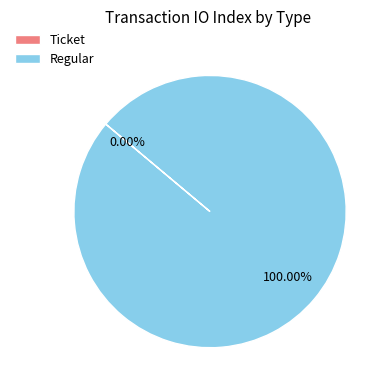

The Regular slice represents 100% of the pie. True or false?

True